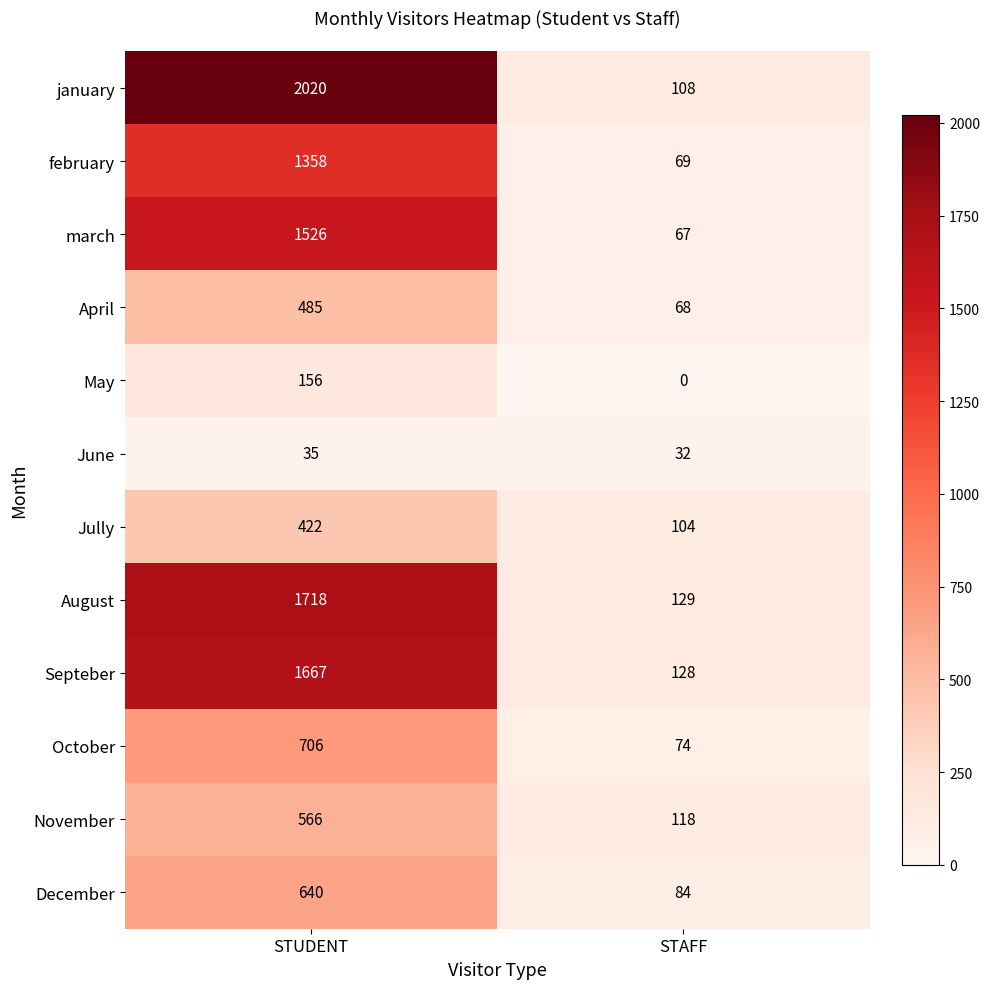

At STAFF, list the series in order from largest to smallest.

August, Septeber, November, january, Jully, December, October, february, April, march, June, May